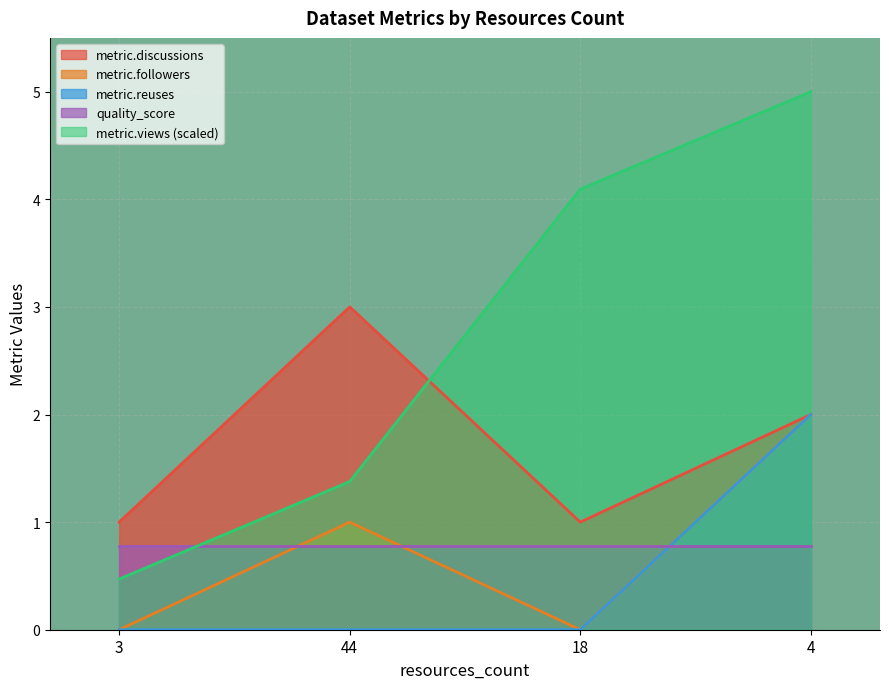

What is the total value across all series at 18?

5.9